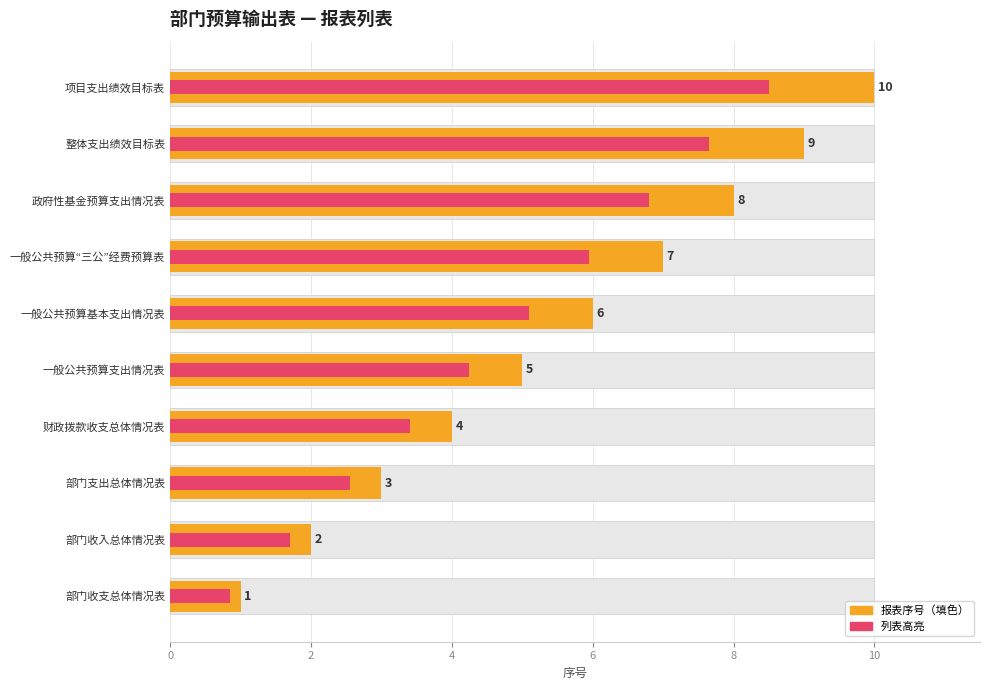

What is the greatest value displayed?

10.0